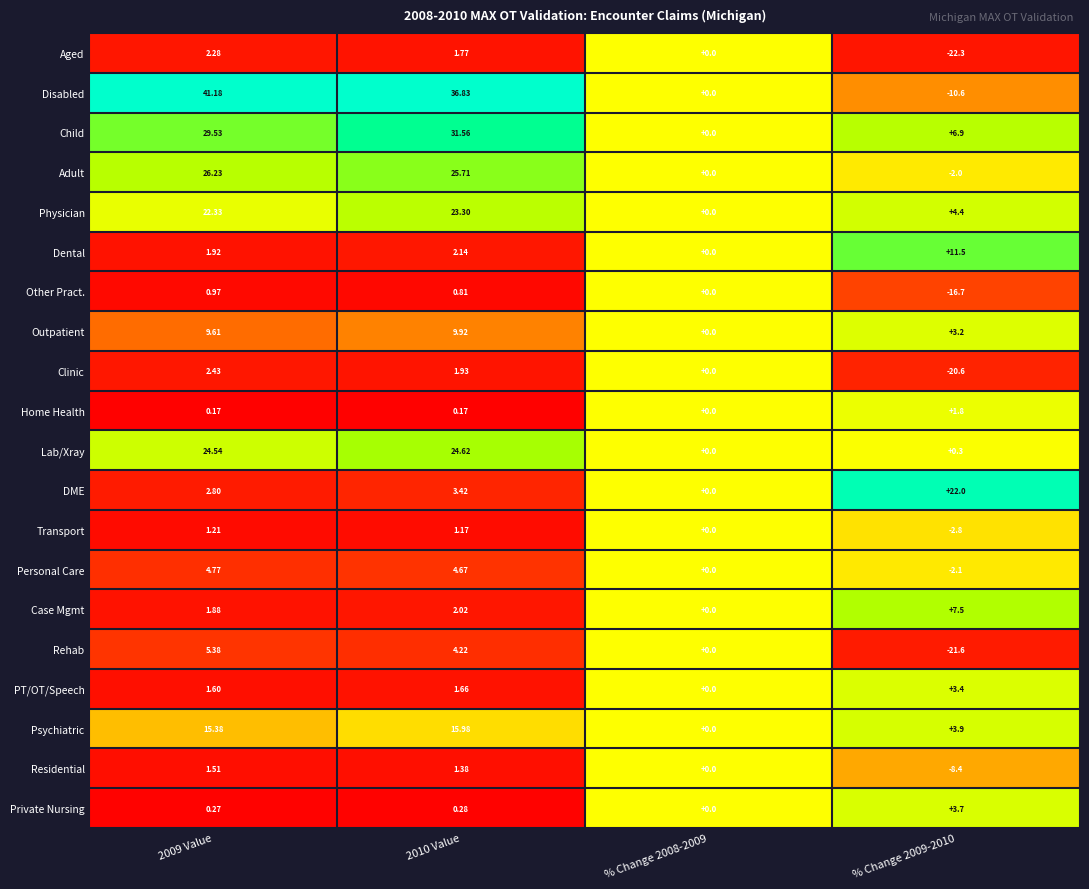

Rank the series by their maximum value, from lowest to highest.

Other Pract., Transport, Residential, Home Health, Aged, Clinic, PT/OT/Speech, Private Nursing, Personal Care, Rehab, Case Mgmt, Outpatient, Dental, Psychiatric, DME, Physician, Lab/Xray, Adult, Child, Disabled